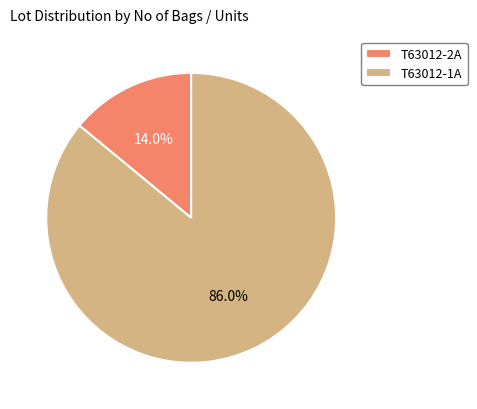

To the nearest percent, what is the combined percentage of T63012-1A and T63012-2A?

100%